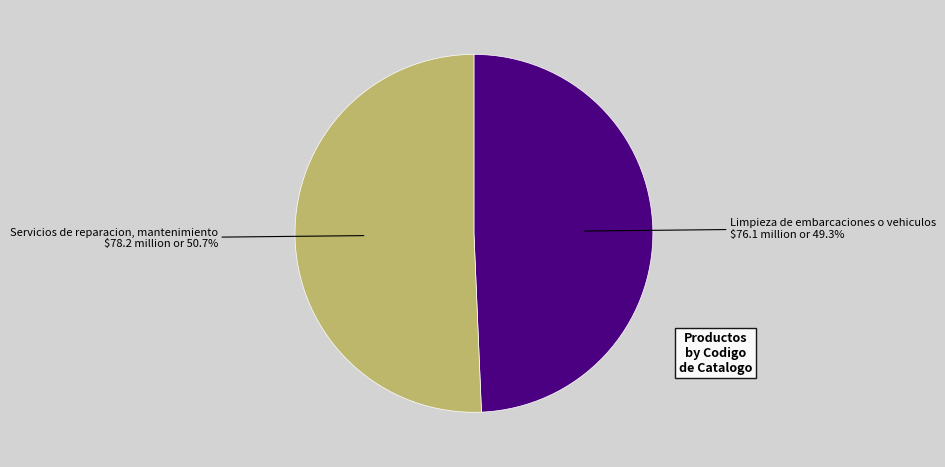

How many slices are in this pie chart?

2